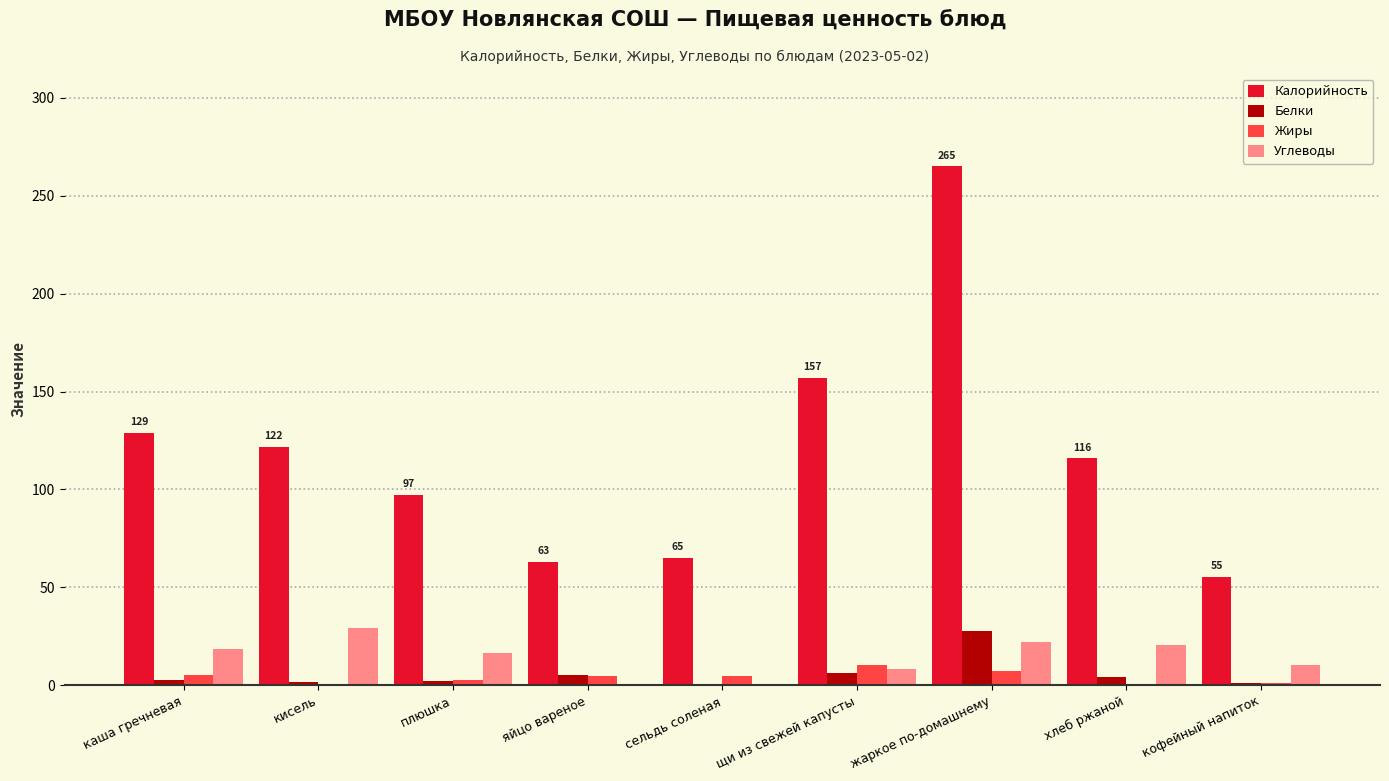

What is the maximum value shown in the chart?

265.0